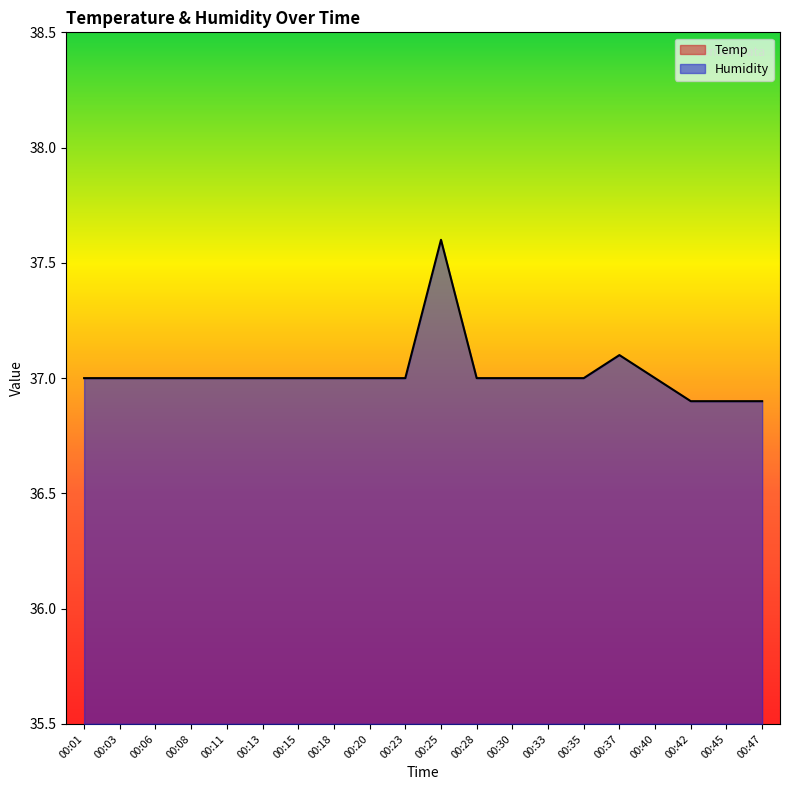

Which series has the largest total across all categories?

Humidity